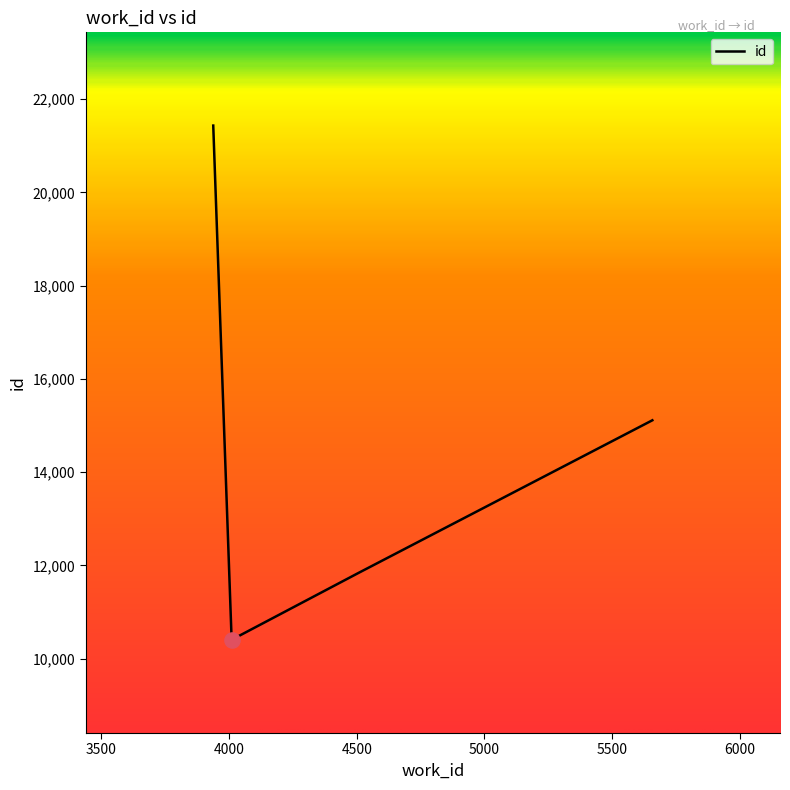

What is the difference between the second highest and second lowest values?

3274